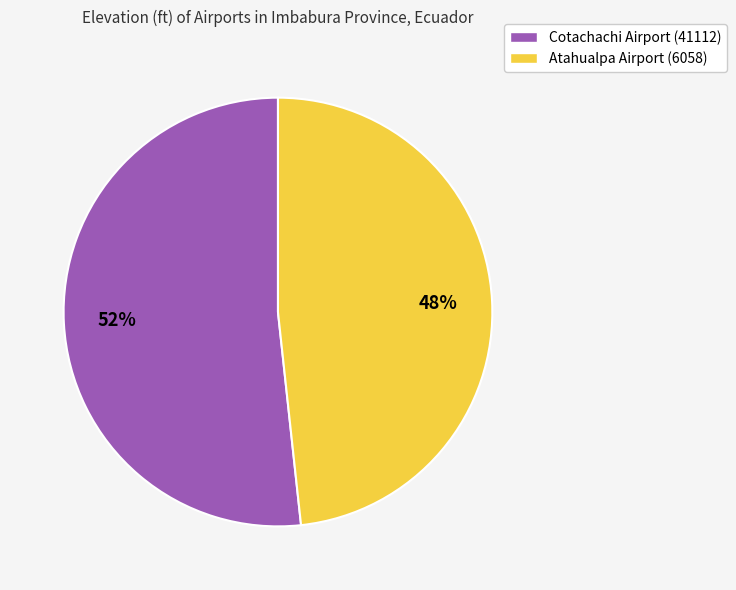

Approximately how many times larger is the value at Cotachachi Airport (41112) compared to Atahualpa Airport (6058)?

1.1